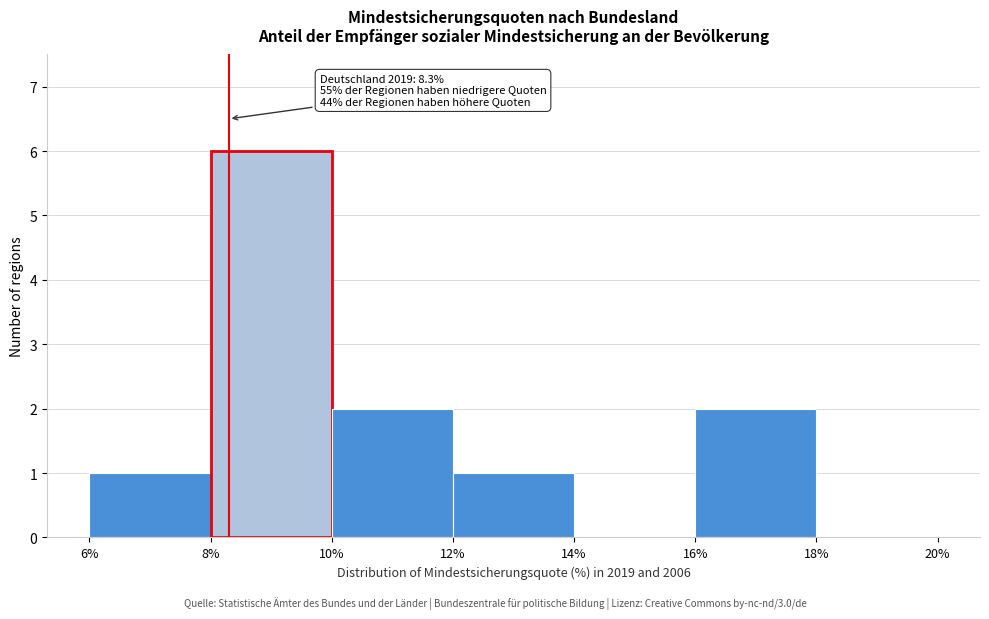

Which range on the x-axis has the tallest bar?

8% to 10%